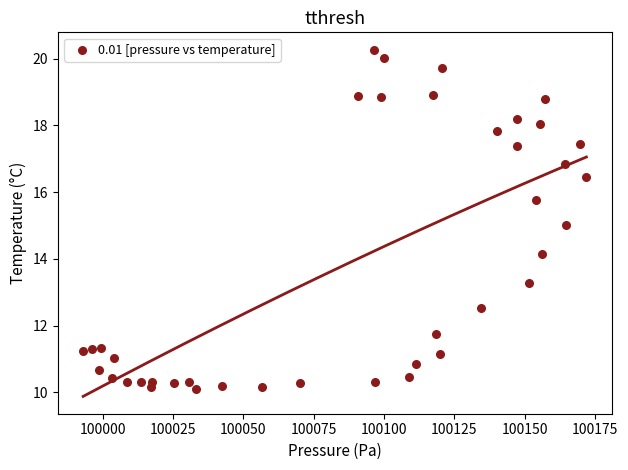

What is the range of Y values (max minus min)?

10.2